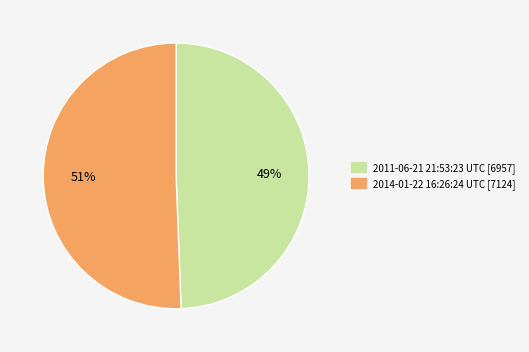

Does 2011-06-21 21:53:23 UTC represent more than half of the total?

No